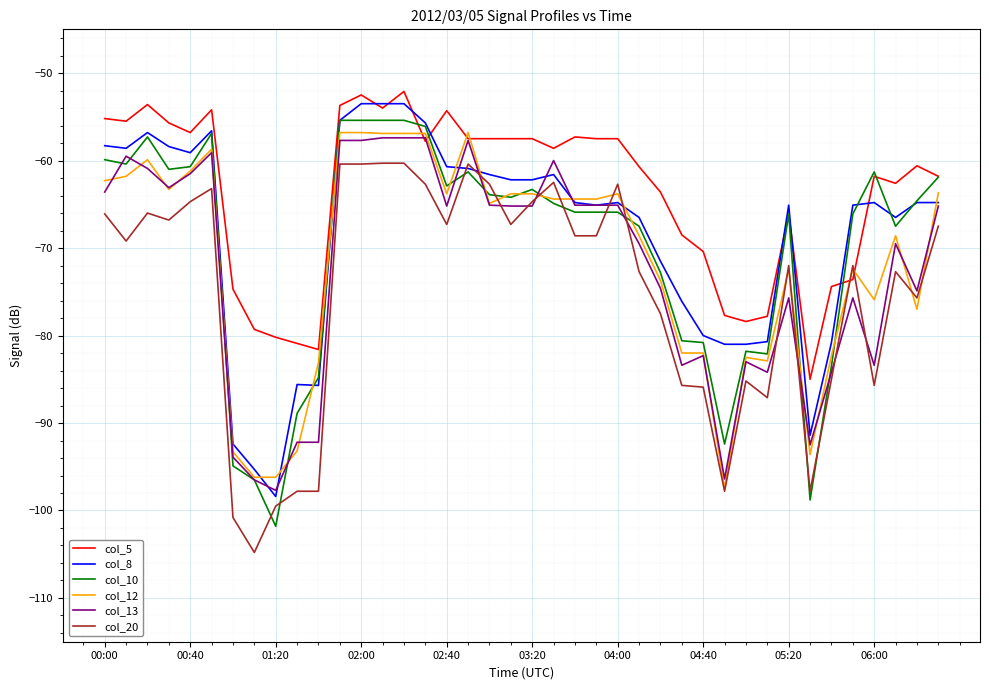

Which series has the largest total across all categories?

col_5